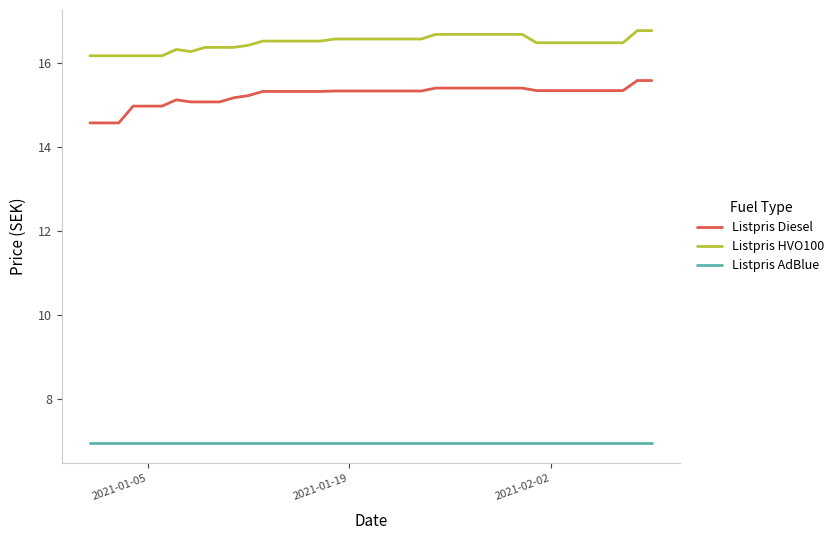

Reading left to right, transcribe all the data shown in this chart.

Listpris Diesel: 14.6	14.6	14.6	15.0	15.0	15.0	15.1	15.1	15.1	15.1	15.2	15.2	15.3	15.3	15.3	15.3	15.3	15.3	15.3	15.3	15.3	15.3	15.3	15.3	15.4	15.4	15.4	15.4	15.4	15.4	15.4	15.3	15.3	15.3	15.3	15.3	15.3	15.3	15.6	15.6
Listpris HVO100: 16.2	16.2	16.2	16.2	16.2	16.2	16.3	16.3	16.4	16.4	16.4	16.4	16.5	16.5	16.5	16.5	16.5	16.6	16.6	16.6	16.6	16.6	16.6	16.6	16.7	16.7	16.7	16.7	16.7	16.7	16.7	16.5	16.5	16.5	16.5	16.5	16.5	16.5	16.8	16.8
Listpris AdBlue: 7.0	7.0	7.0	7.0	7.0	7.0	7.0	7.0	7.0	7.0	7.0	7.0	7.0	7.0	7.0	7.0	7.0	7.0	7.0	7.0	7.0	7.0	7.0	7.0	7.0	7.0	7.0	7.0	7.0	7.0	7.0	7.0	7.0	7.0	7.0	7.0	7.0	7.0	7.0	7.0